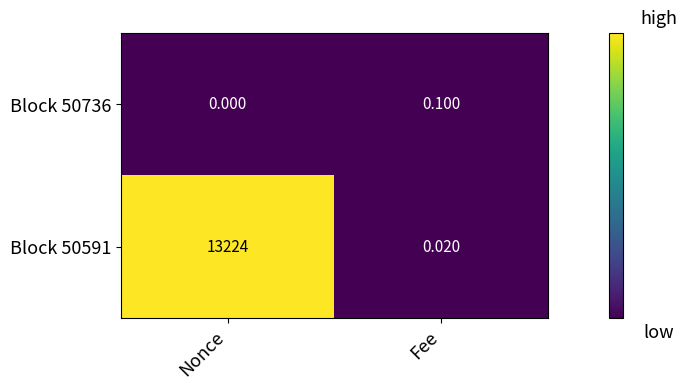

List the series in order of their overall mean, highest first.

Block 50591, Block 50736